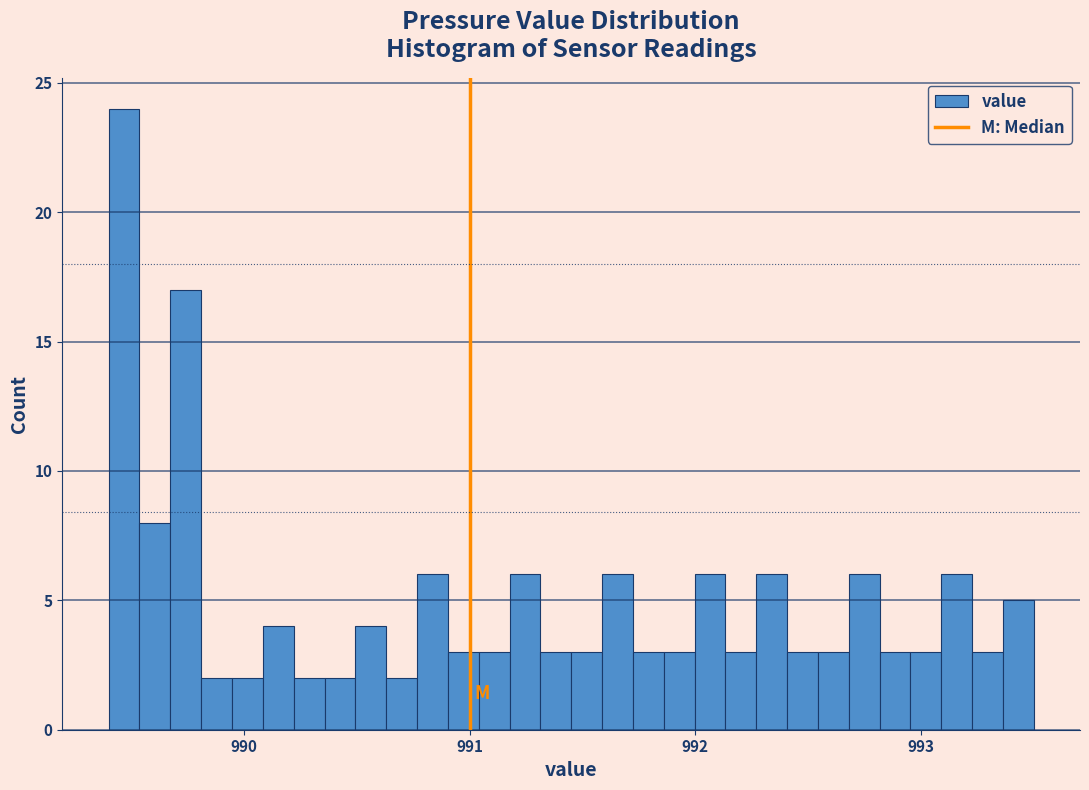

Around what value on the x-axis is the tallest bar? Give the approximate position of its centre, as read against the axis.

989.5